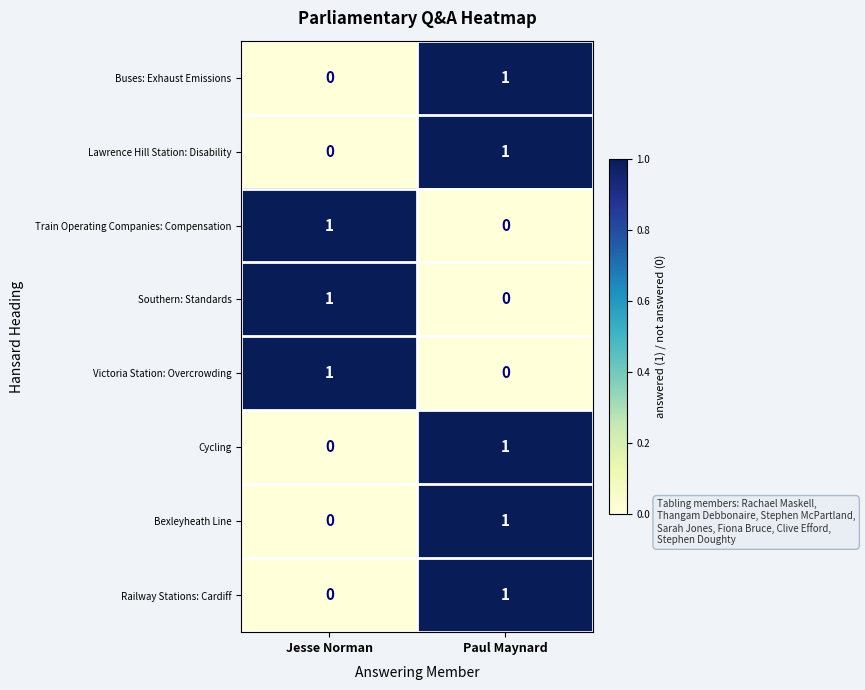

True or false: Bexleyheath Line has a value of -1 at Jesse Norman.

False